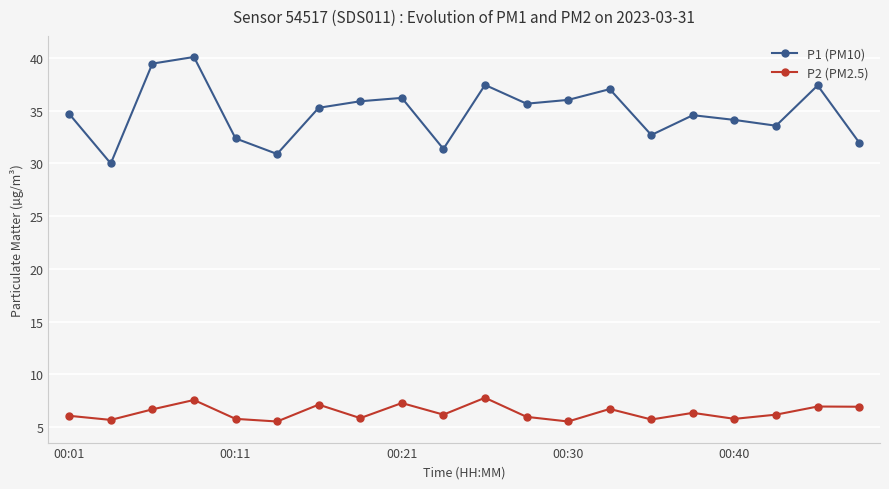

What is the value of the P2 (PM2.5) point at the 9th from the left?

7.3